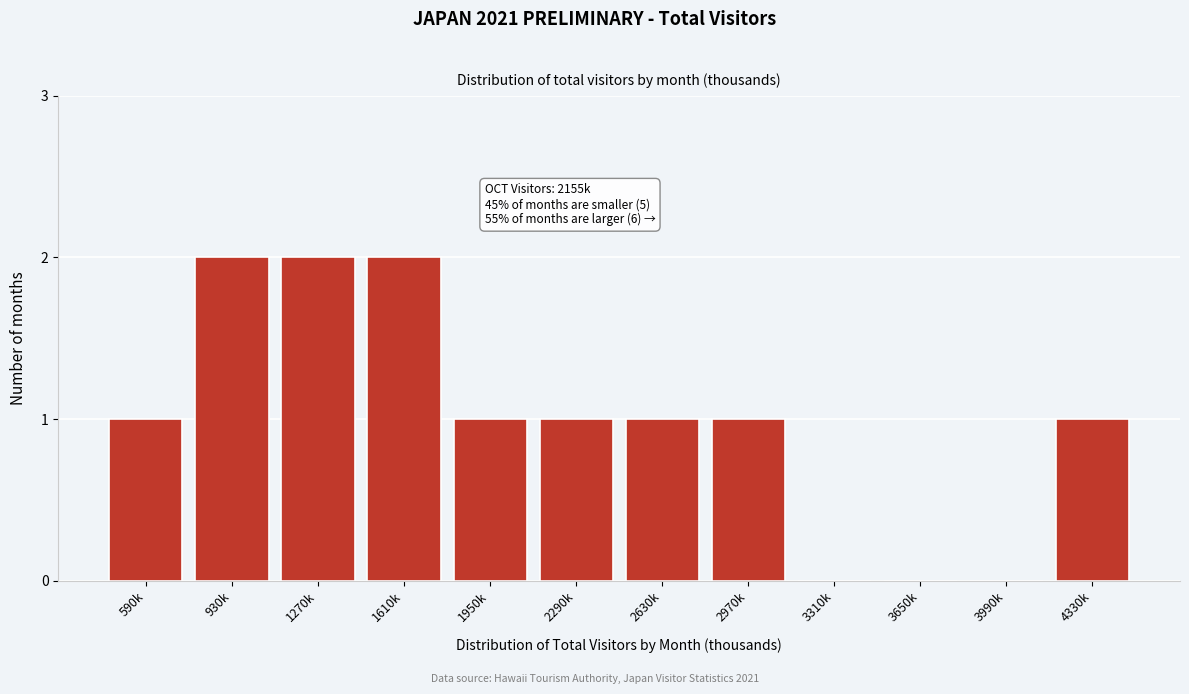

Reading left to right, extract all data points from this chart.

590k=1	930k=2	1270k=2	1610k=2	1950k=1	2290k=1	2630k=1	2970k=1	3310k=0	3650k=0	3990k=0	4330k=1